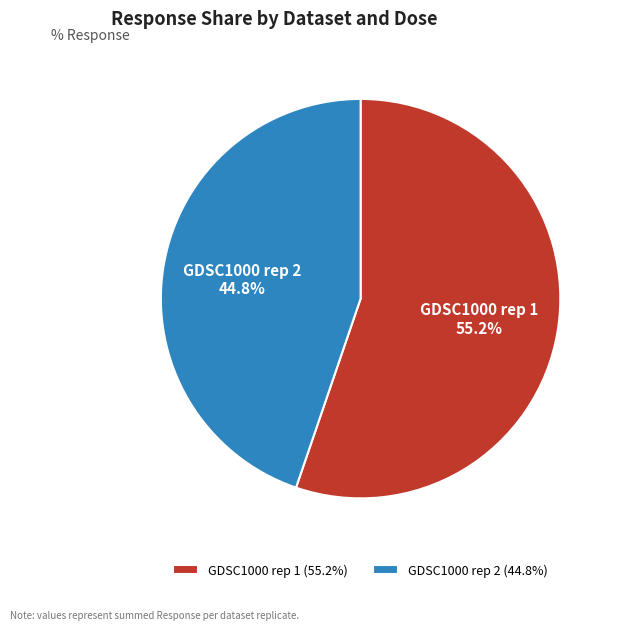

Rank the categories by value from lowest to highest.

GDSC1000 rep 2 (44.8%), GDSC1000 rep 1 (55.2%)